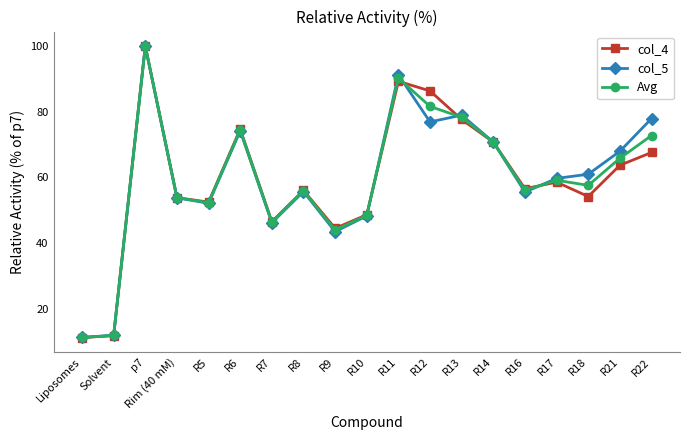

Which series has the widest spread of values?

col_4